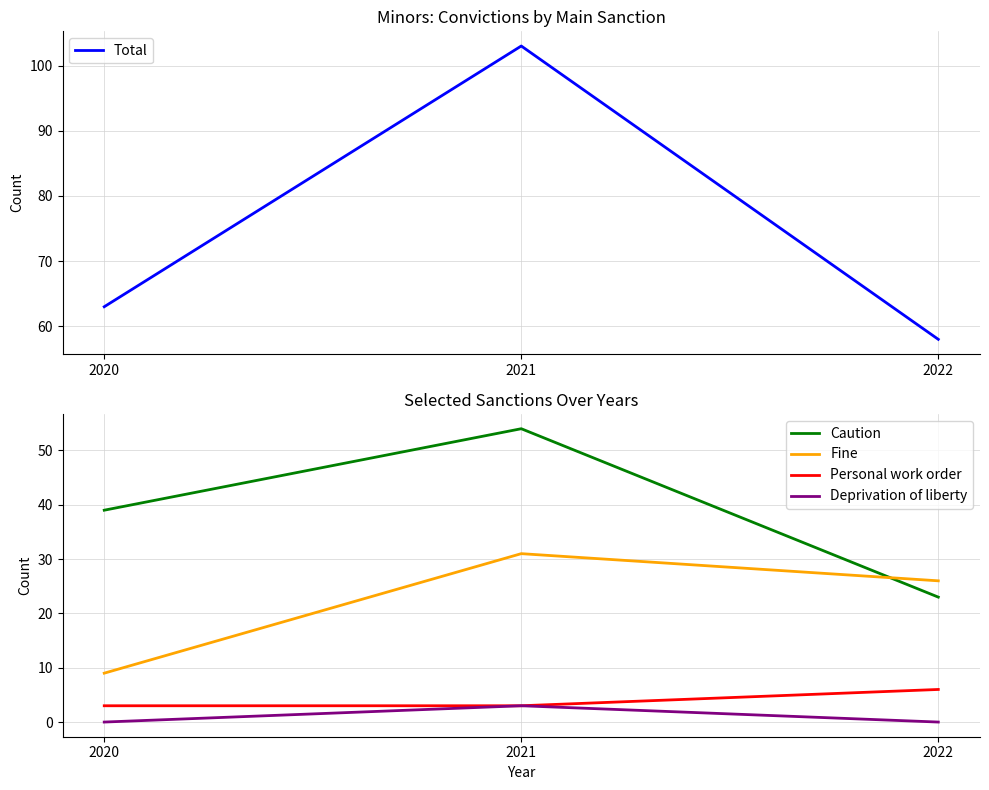

At how many categories does at least one series exceed 75?

1